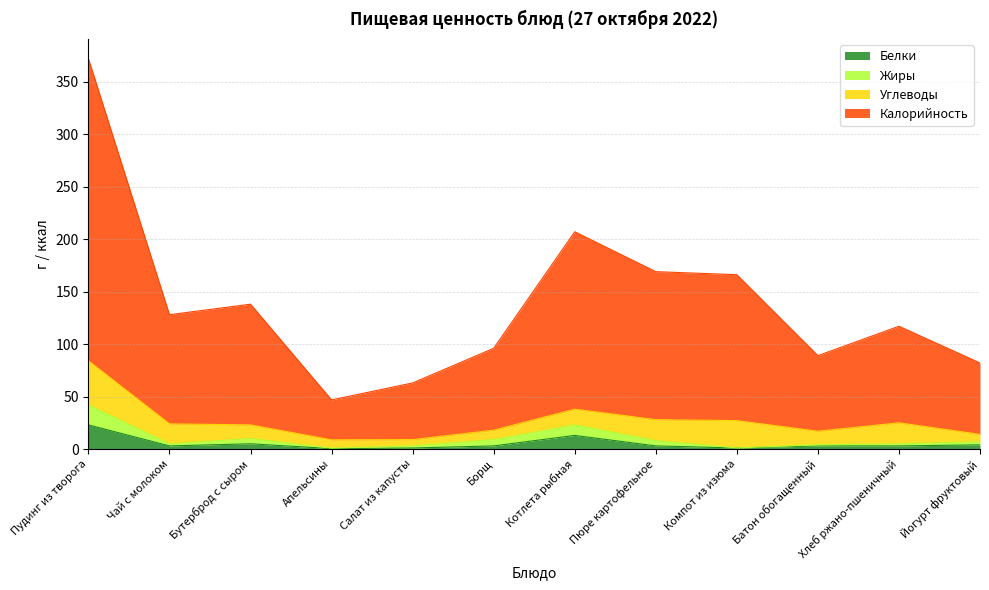

True or false: Жиры and Белки cross at least once.

False